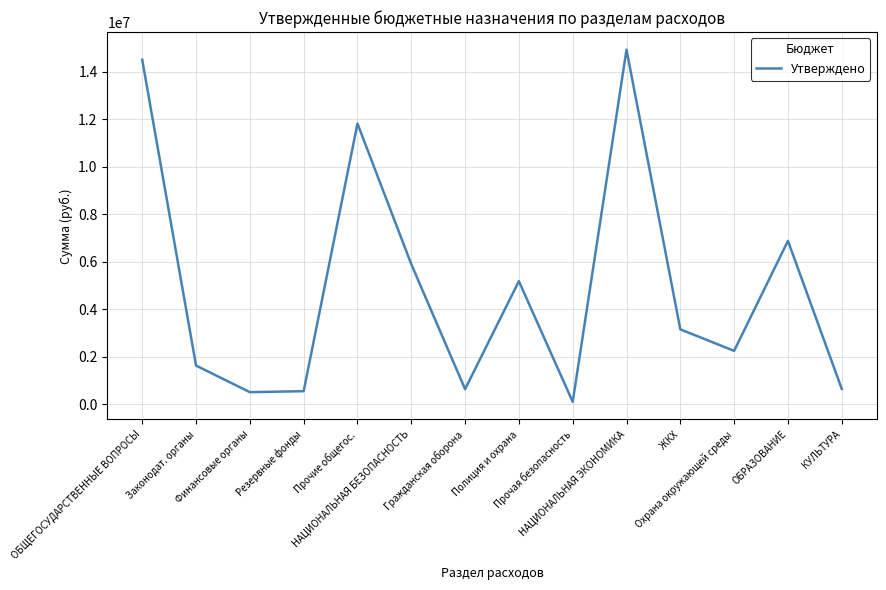

What is the change in value from Прочая безопасность to Охрана окружающей среды?

+2148718.0